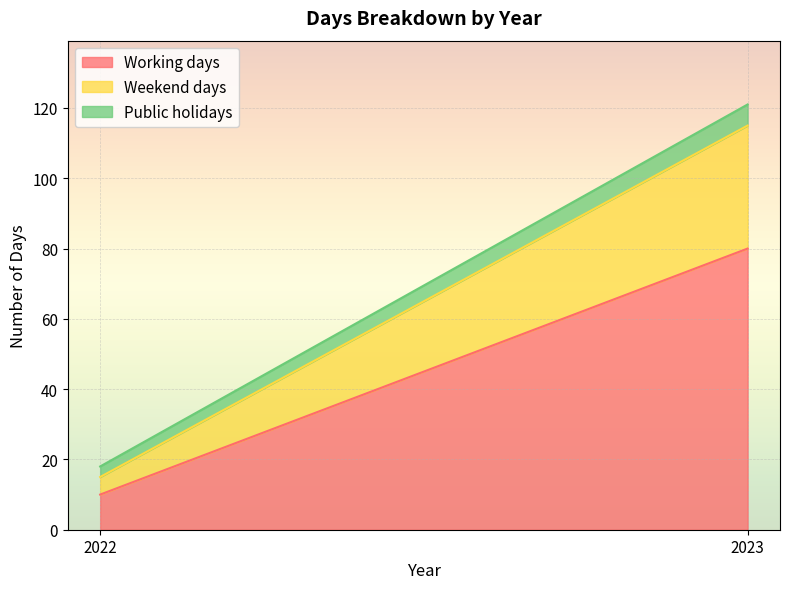

What is the maximum value shown in the chart?

80